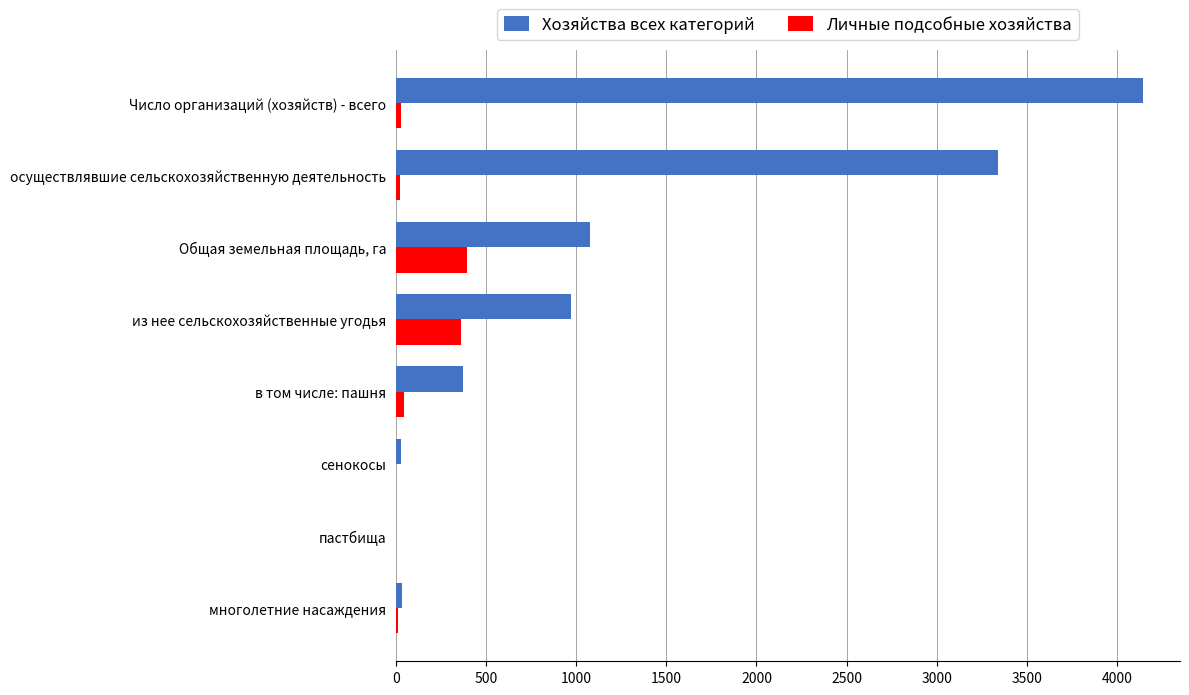

Between Число организаций (хозяйств) - всего and Общая земельная площадь, га, which series saw the biggest shift?

Хозяйства всех категорий